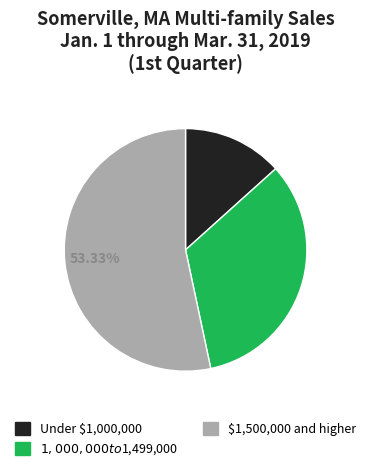

Does any single category account for the majority?

Yes